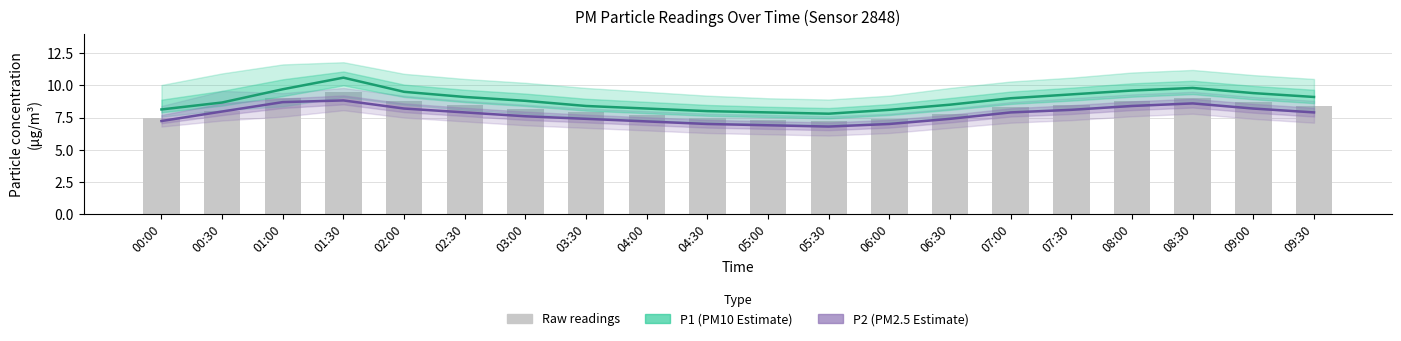

What are all the series names shown in the legend?

P1 (PM10 Estimate), P2 (PM2.5 Estimate), Raw readings